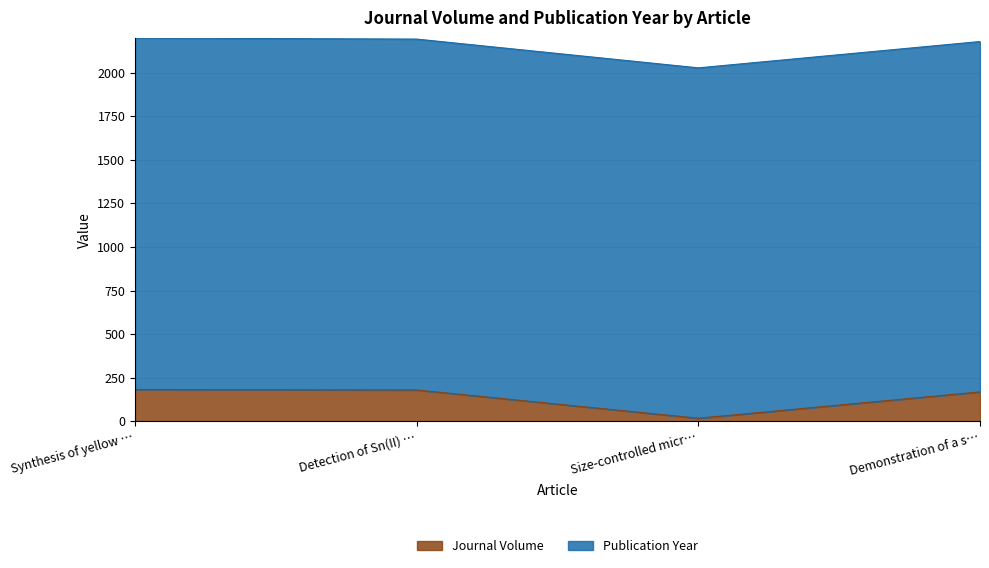

What is the total value across all series at Synthesis of yellow …?

2199